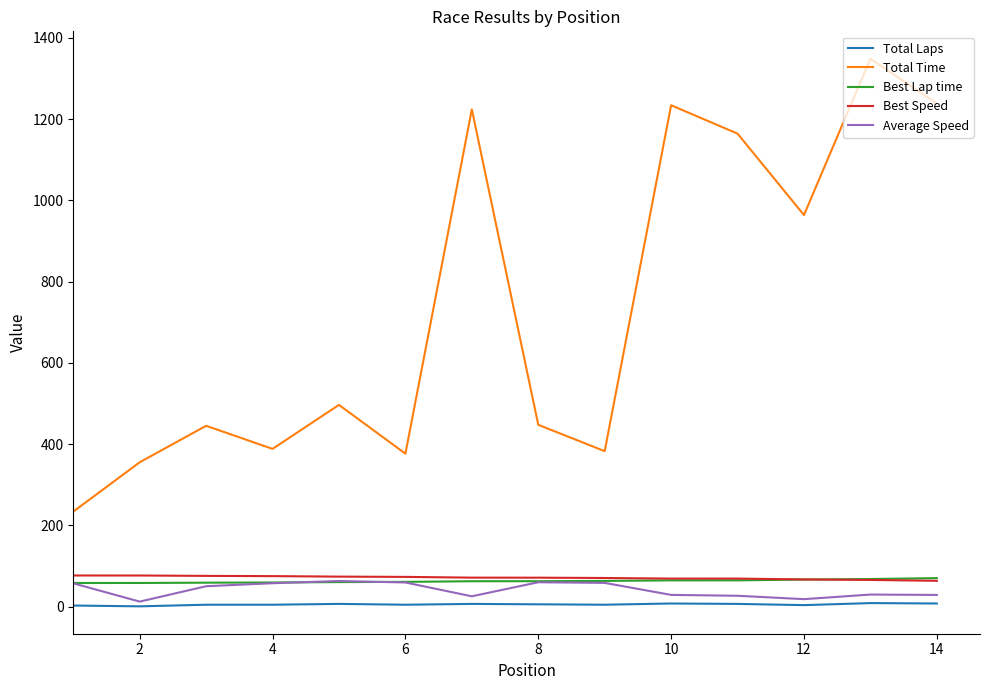

How many series are shown in this chart?

5